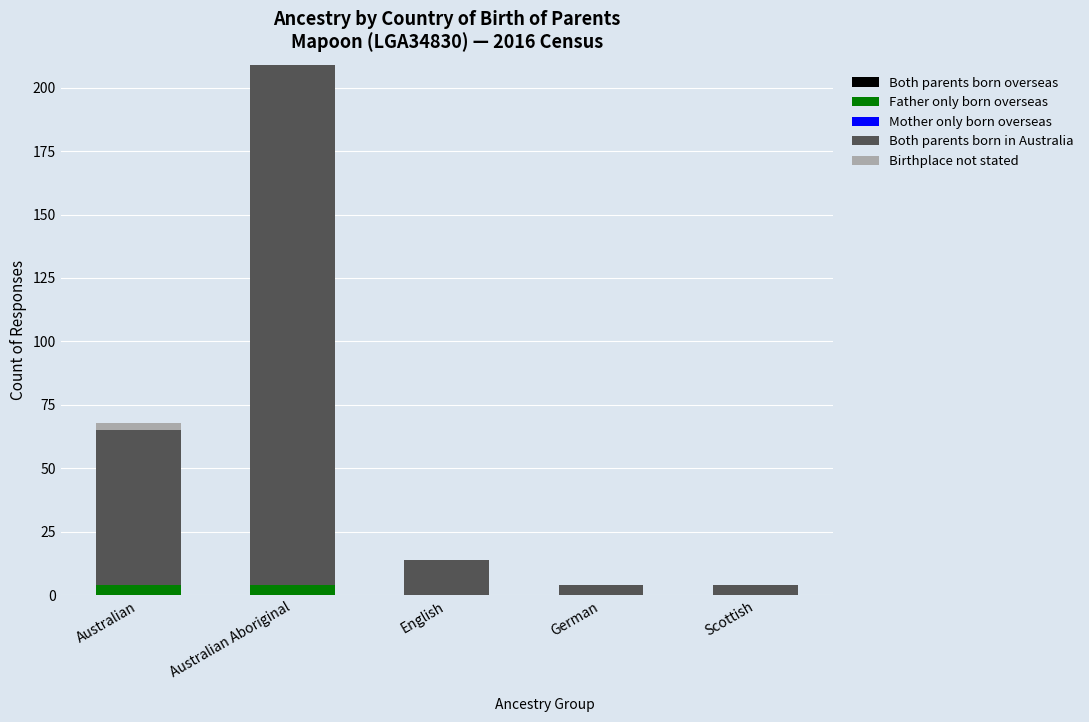

True or false: Father only born overseas has a value of 0 at Scottish.

True